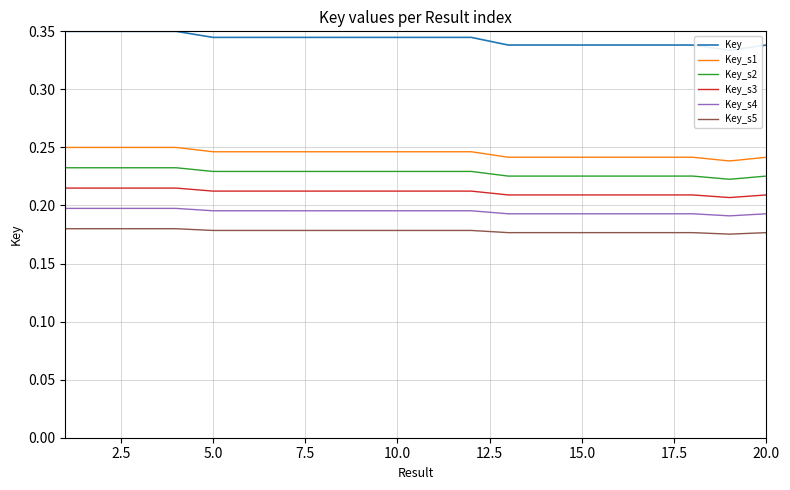

What is the greatest value displayed?

0.3